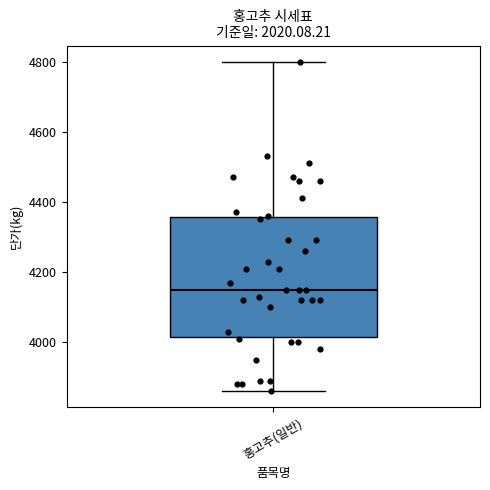

Read this box plot against the y-axis: the position of the median line, the range covered by the box, and the ends of both whiskers. The values are not printed on the chart, so give them approximately, as read against the axis.

median 4160, box 4020 to 4360, whiskers 3860 to 4800